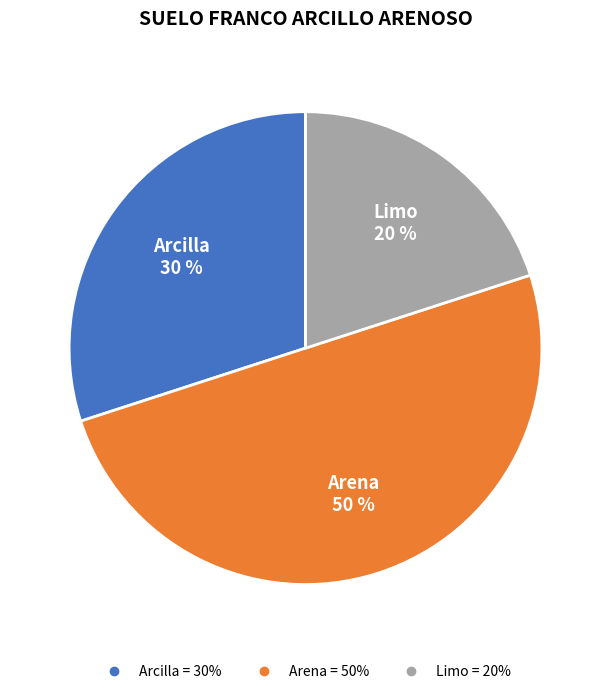

To the nearest percent, what is the combined percentage of Arcilla and Arena?

80%